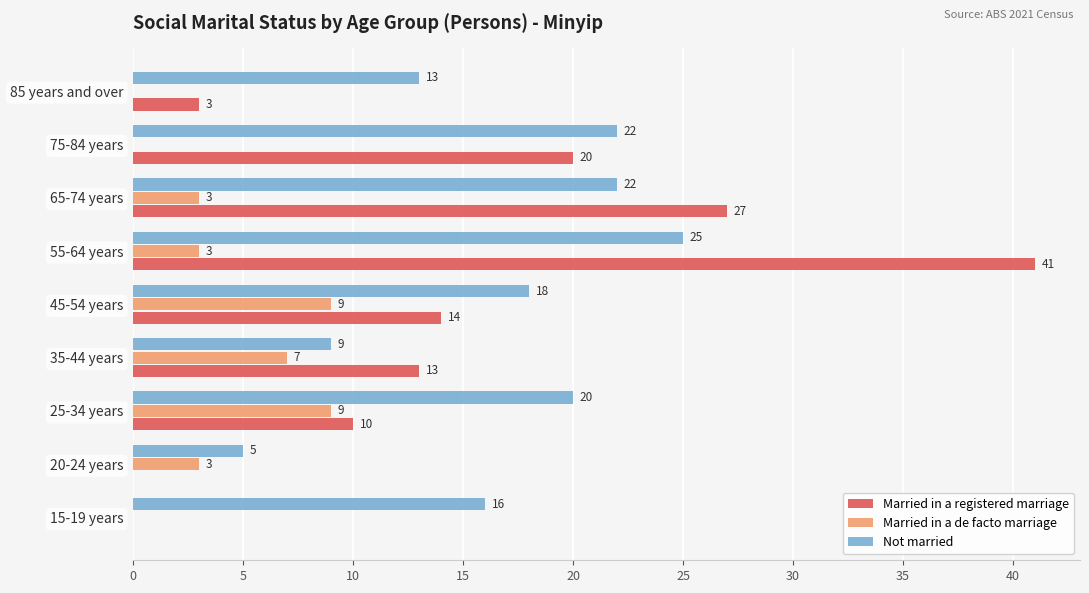

Which series changed the most between 35-44 years and 85 years and over?

Married in a registered marriage